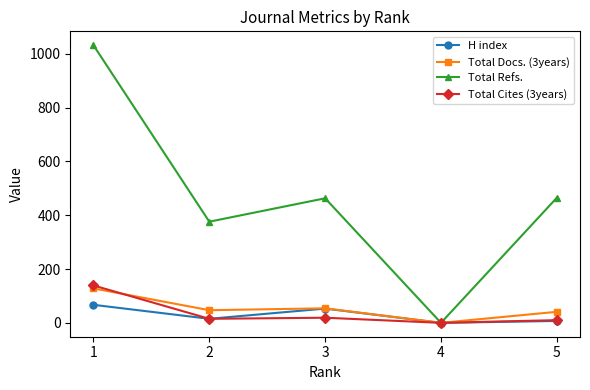

At which category does H index reach its first local peak?

3